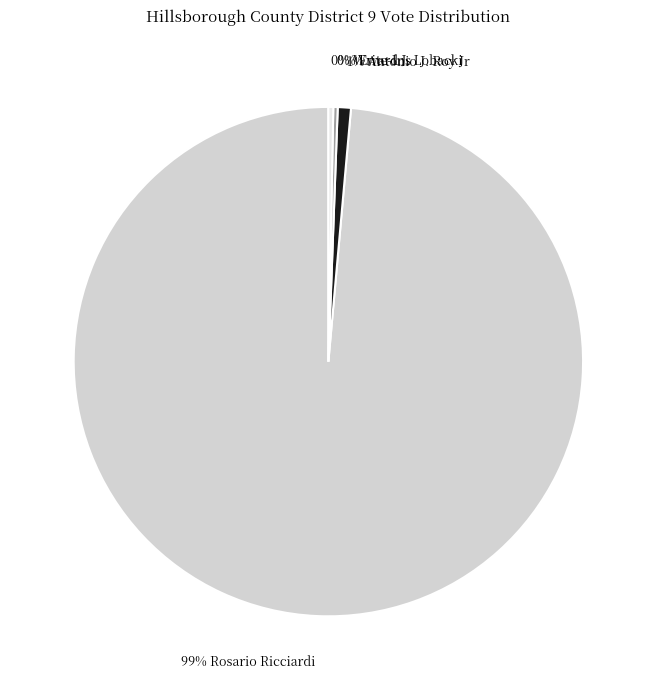

Is there a majority slice in this chart?

Yes